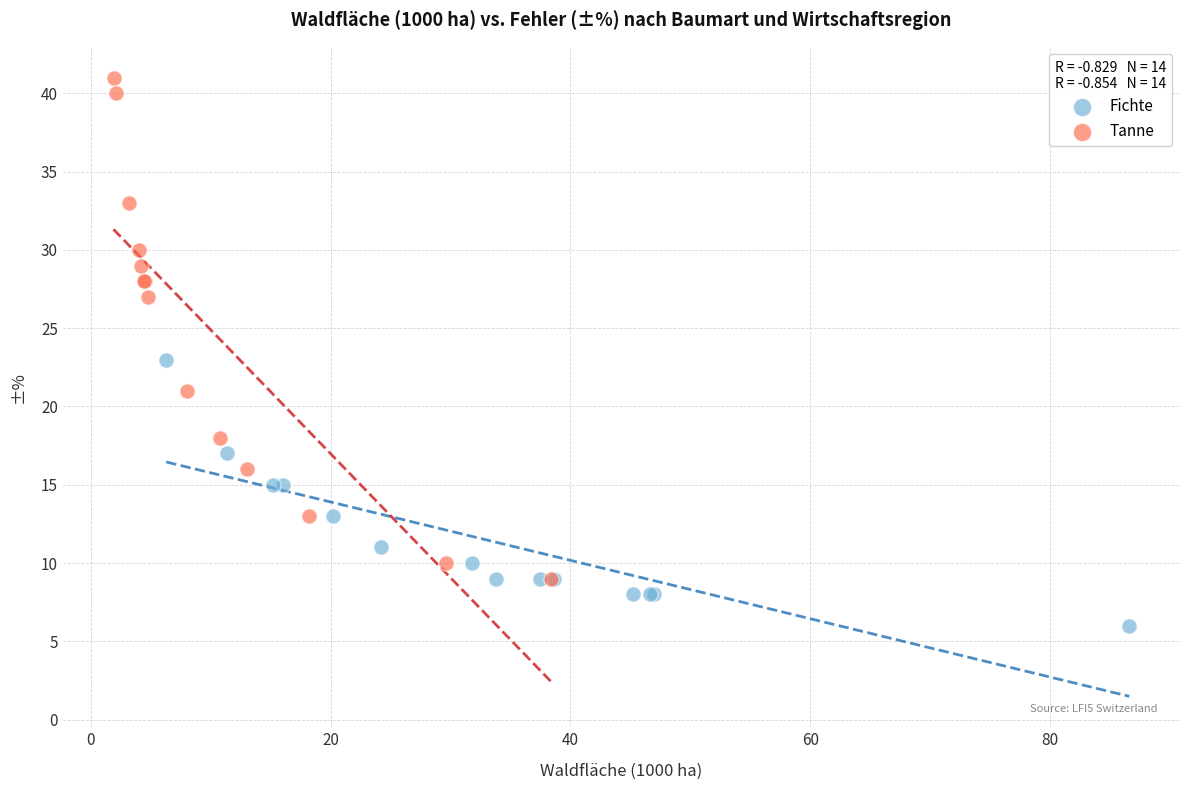

Which series has the widest spread of Y values?

Tanne